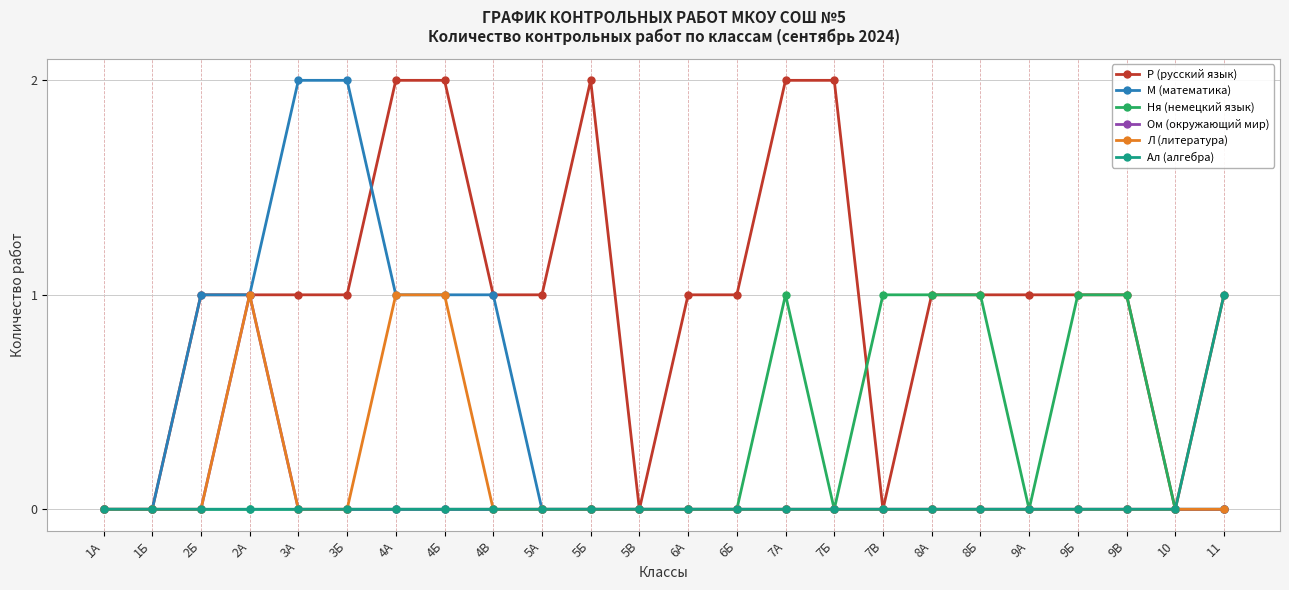

Is it true that Л (литература) equals 0 at 11?

True